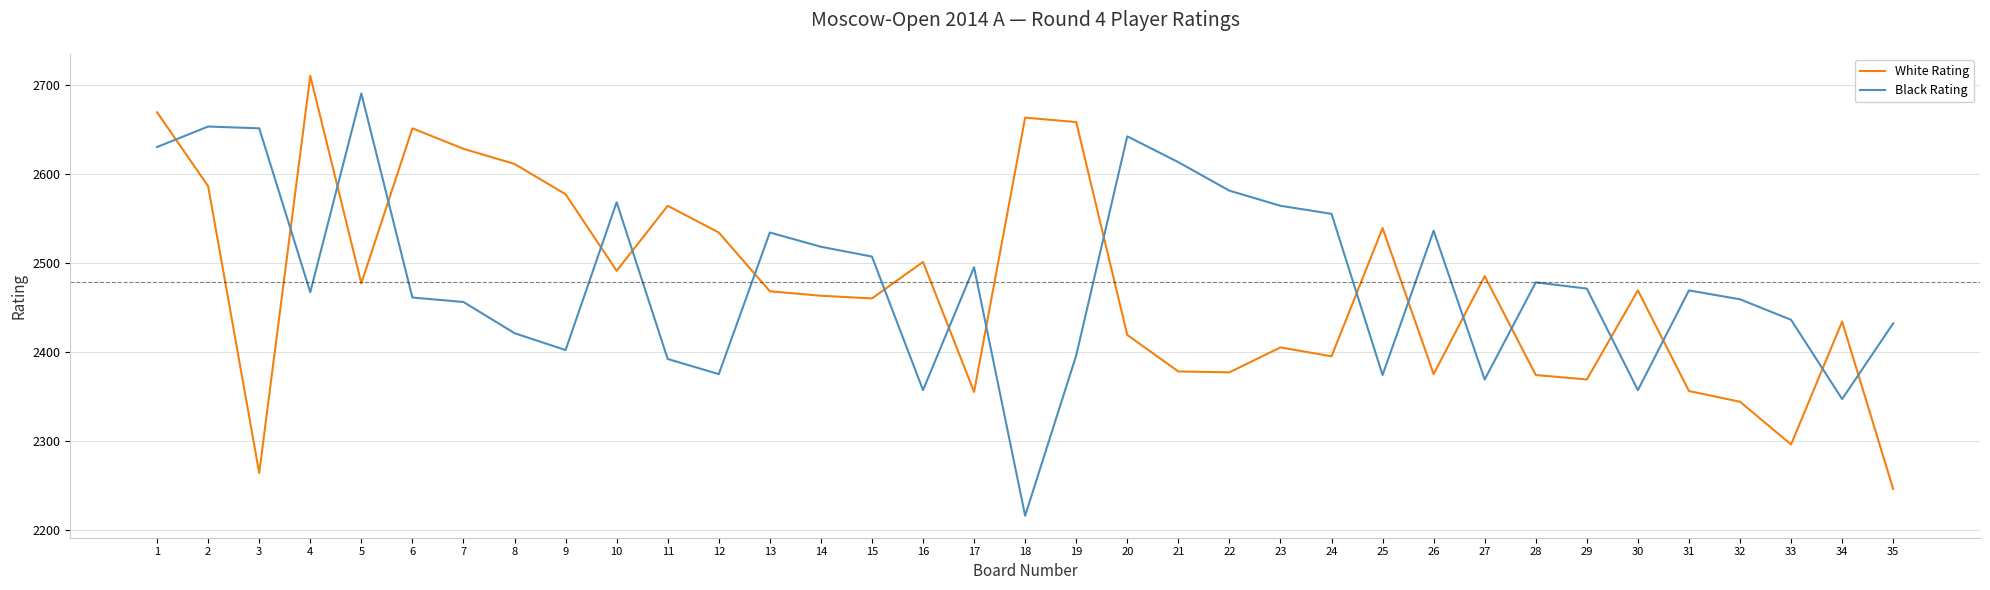

After their last crossing, which series has the higher values: Black Rating or White Rating?

Black Rating